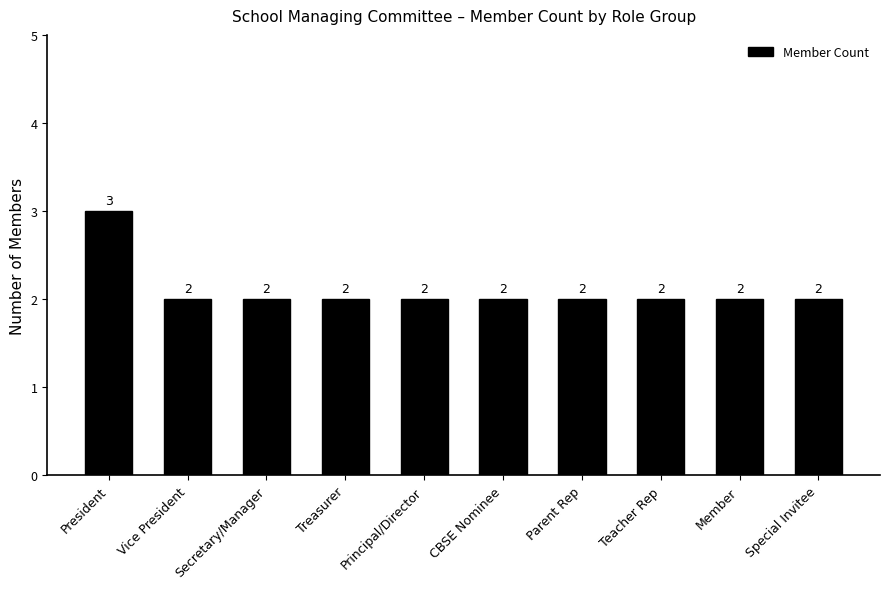

Is it true that the value at Treasurer is 2?

True